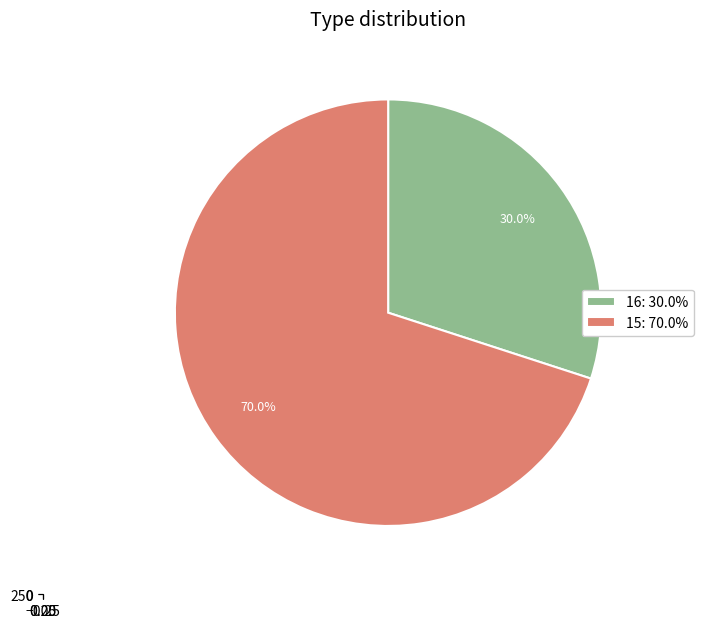

Is the sum of 16 and 15 greater than half?

Yes